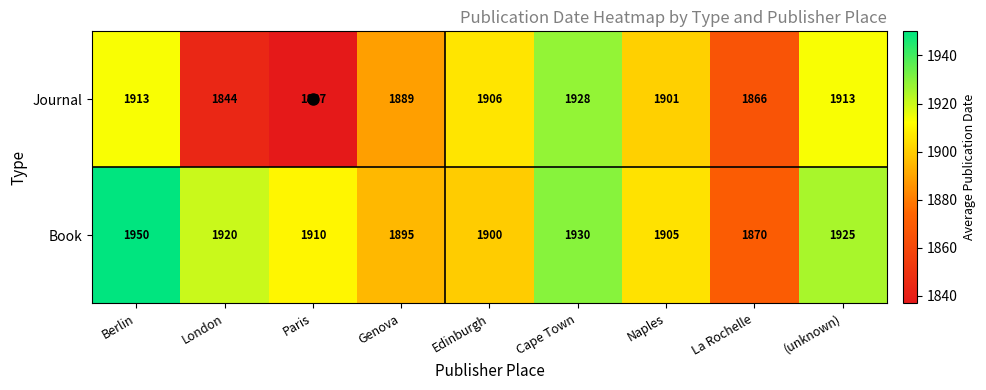

Where does the Journal series first go above 1901?

Berlin